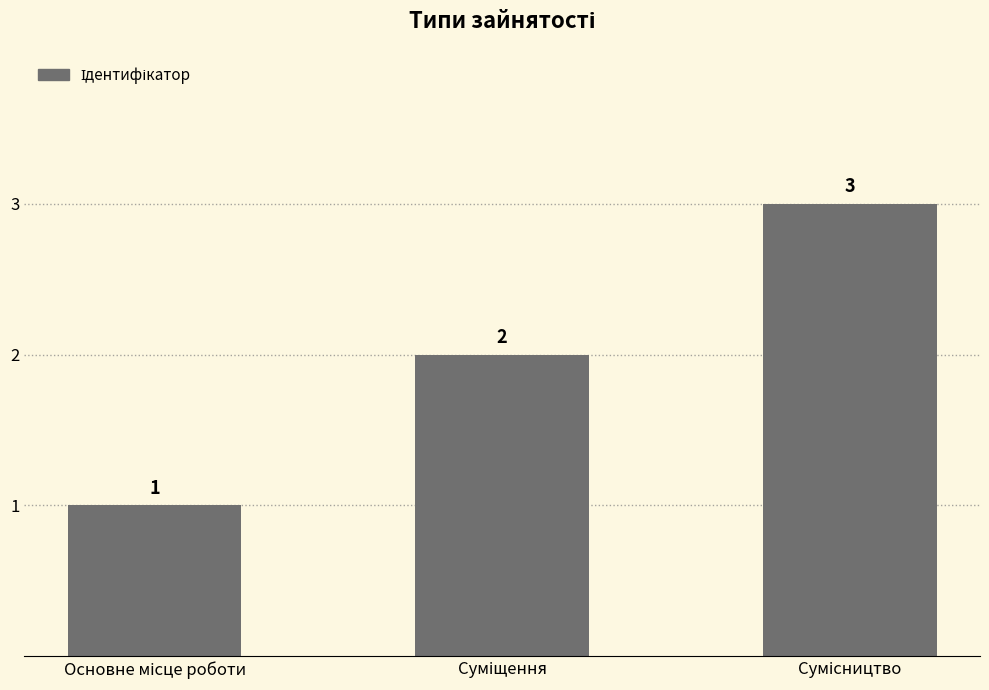

What is the value of the 1st bar from the left?

1